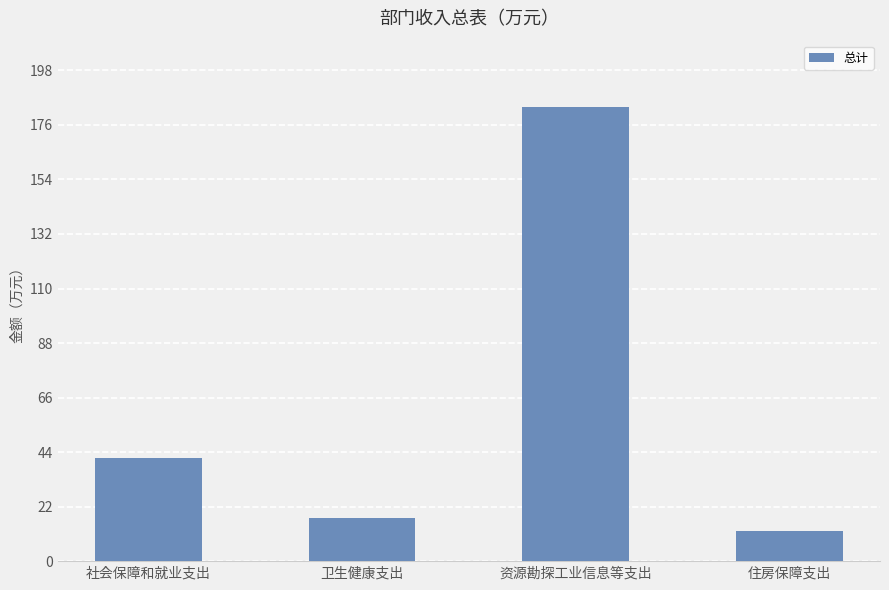

Approximately how many times larger is the value at 住房保障支出 compared to 卫生健康支出?

0.7